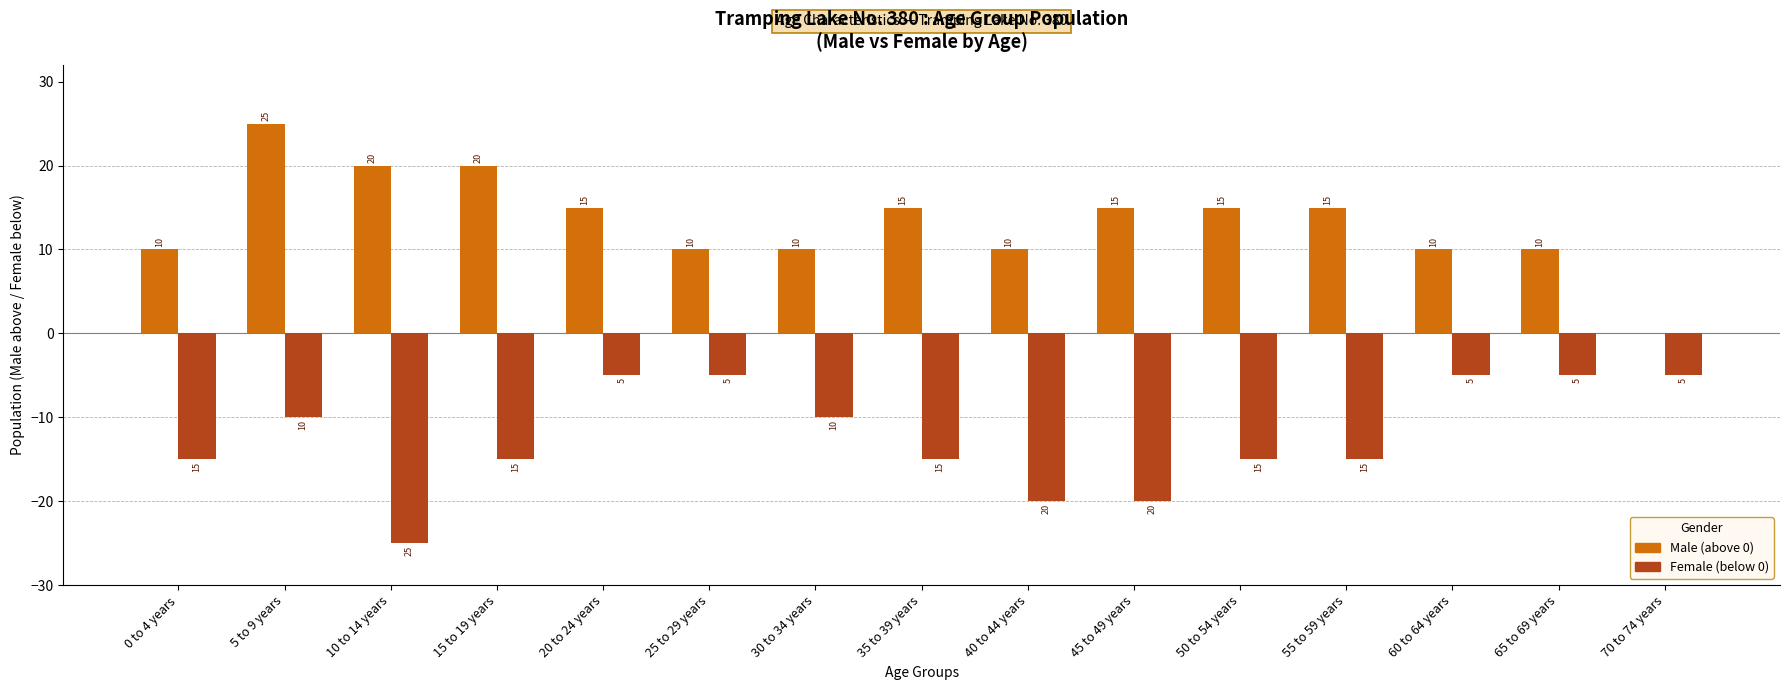

Which label corresponds to the largest value in the chart?

5 to 9 years